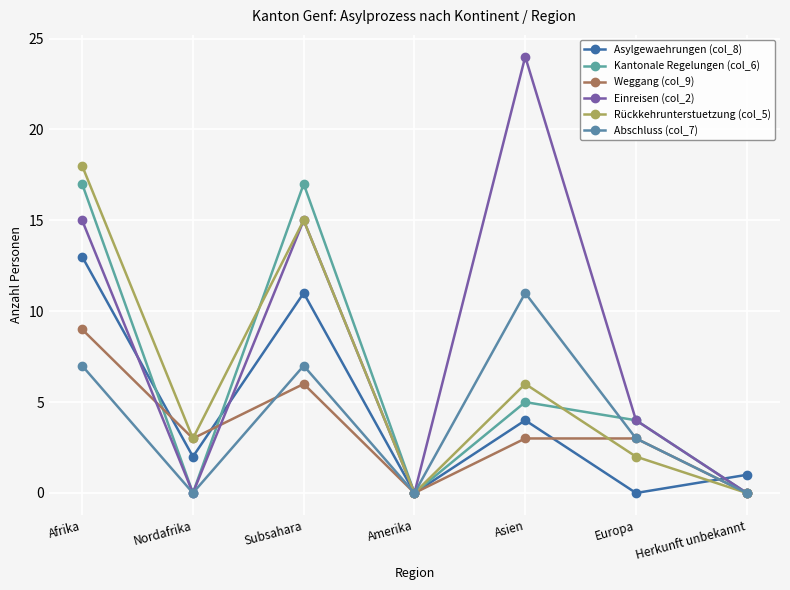

The value of Einreisen (col_2) at Herkunft unbekannt is 15. True or false?

False